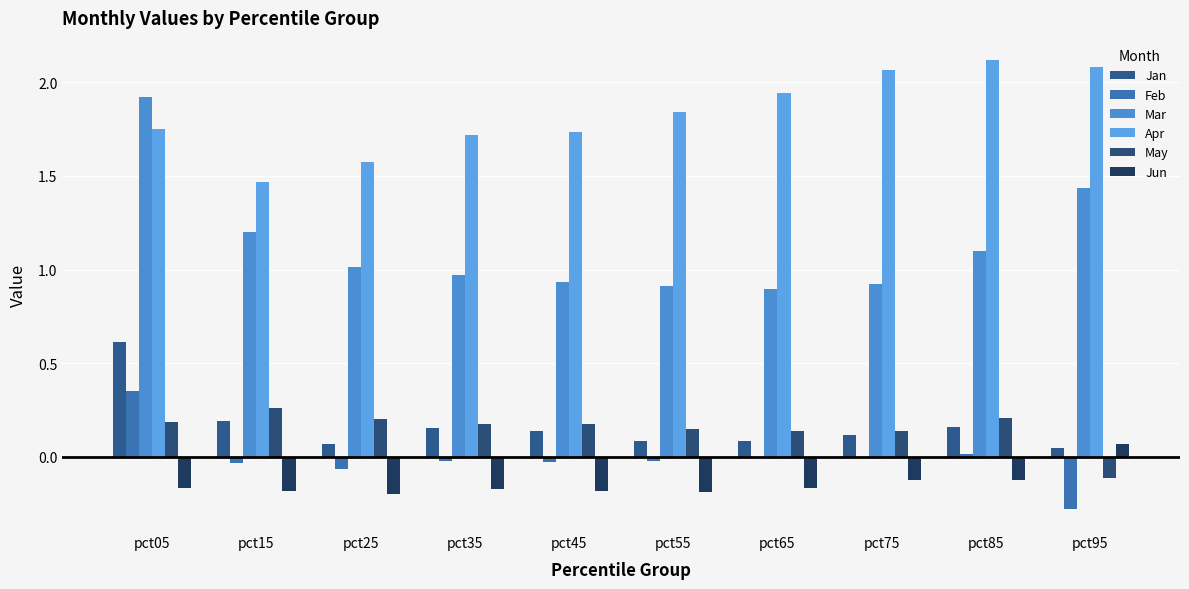

How many series are shown in this chart?

6